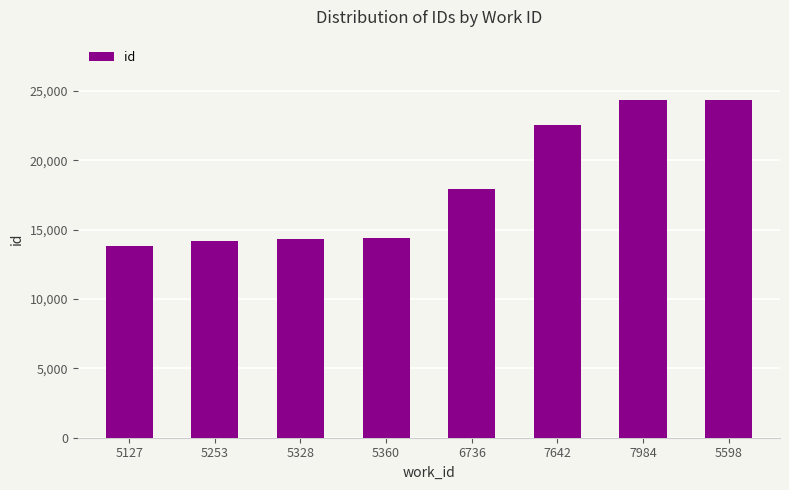

What is the greatest value displayed?

24306